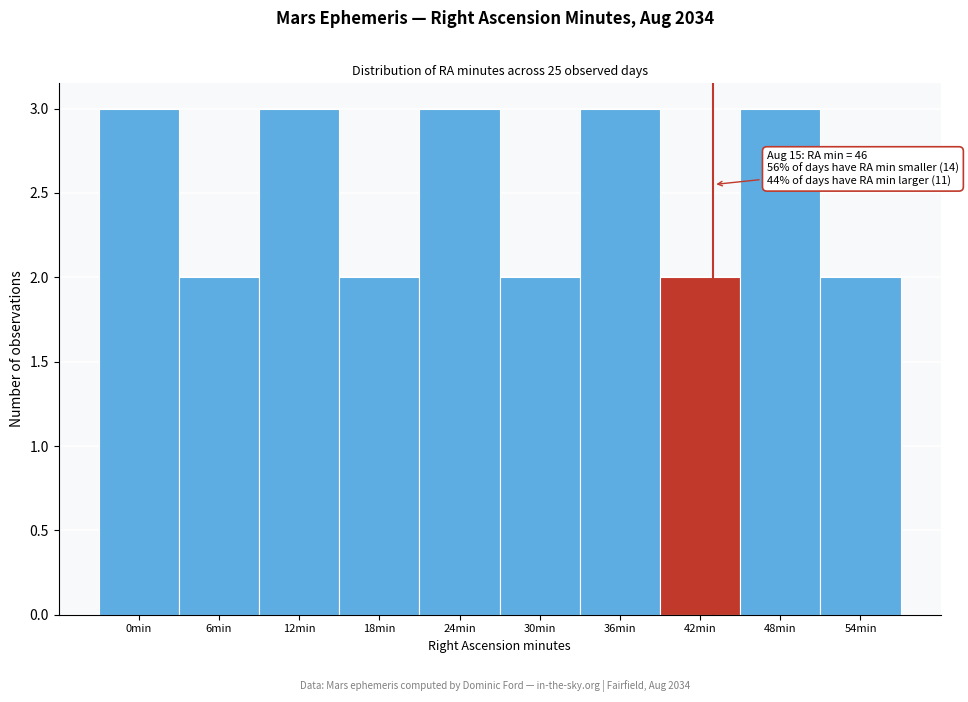

Reading left to right, transcribe all the data shown in this chart.

0min=3	6min=2	12min=3	18min=2	24min=3	30min=2	36min=3	42min=2	48min=3	54min=2